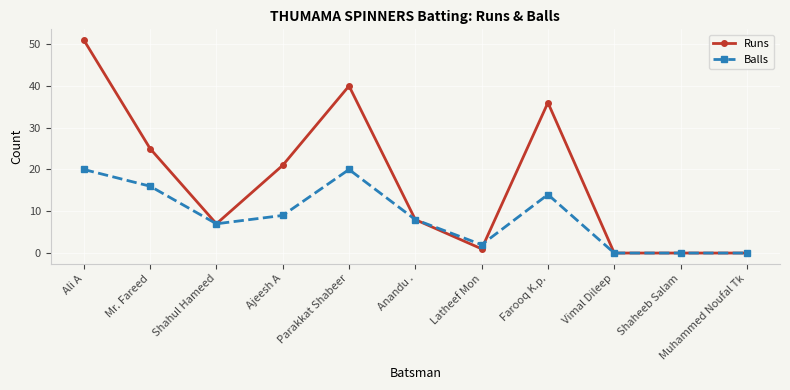

What is the sum of all Runs values?

189